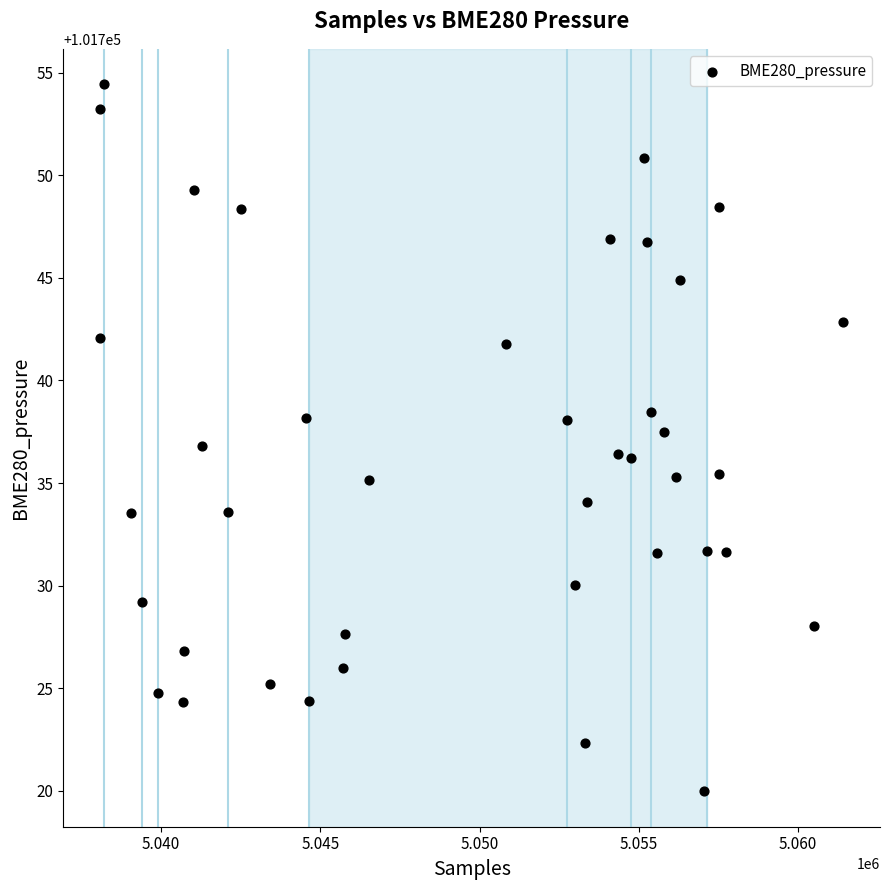

What is the range of X values (max minus min)?

23310.0